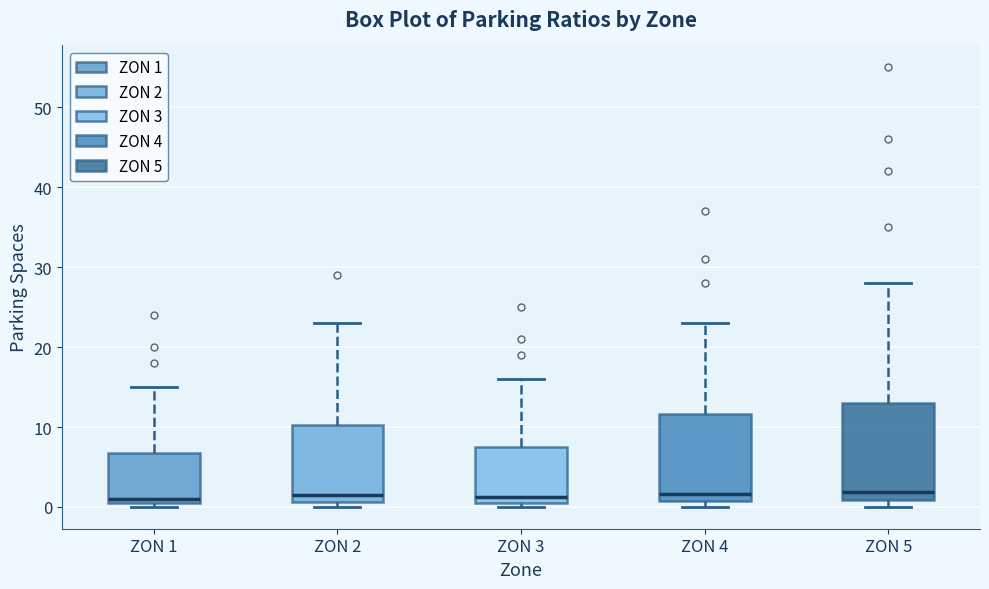

Reading left to right, transcribe this box plot: for each box, give where its median line is, the range the box spans, and where its two whiskers end, as read against the y-axis. The values are not printed on the chart, so give them approximately, as read against the axis.

ZON 1: median 1, box 0 to 7, whiskers 0 (just below the box's lower edge) to 15
ZON 2: median 2, box 1 to 10, whiskers 0 to 23
ZON 3: median 1, box 0 to 8, whiskers 0 (just below the box's lower edge) to 16
ZON 4: median 2, box 1 to 12, whiskers 0 to 23
ZON 5: median 2, box 1 to 13, whiskers 0 to 28